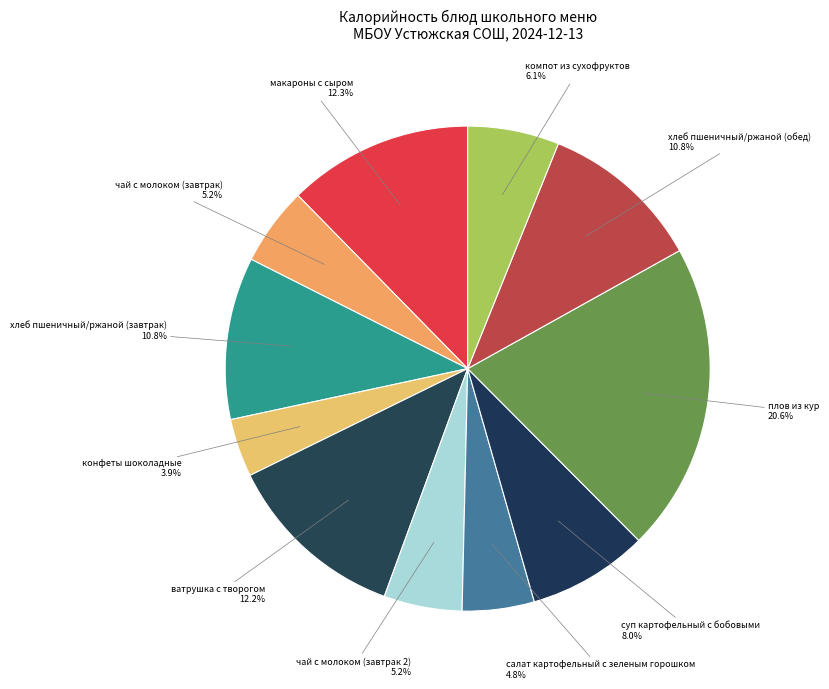

What percentage is NOT represented by хлеб пшеничный/ржаной (завтрак)?

89.2%